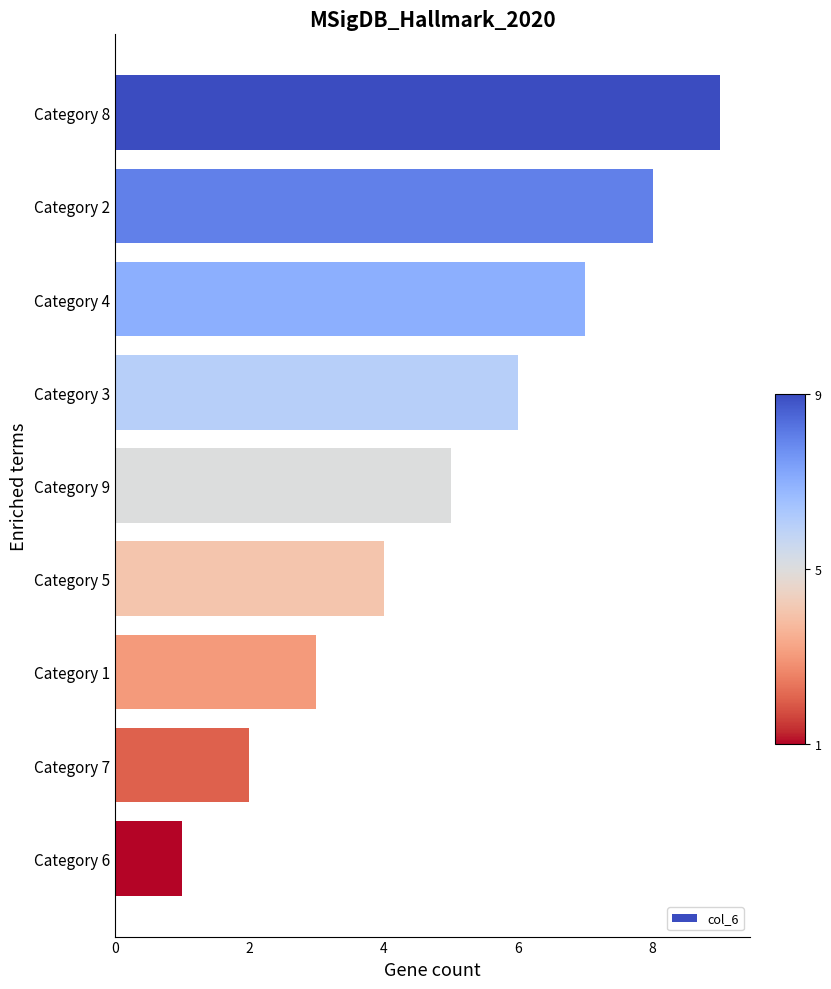

Between Category 9 and Category 6, which is larger?

Category 9